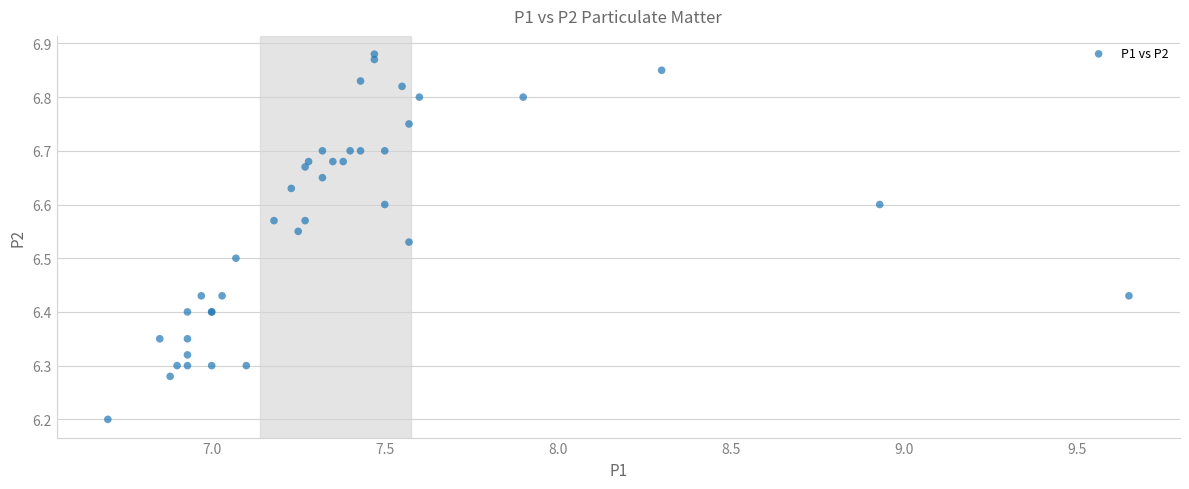

What Y value in the scatter plot is closest to 6?

6.2